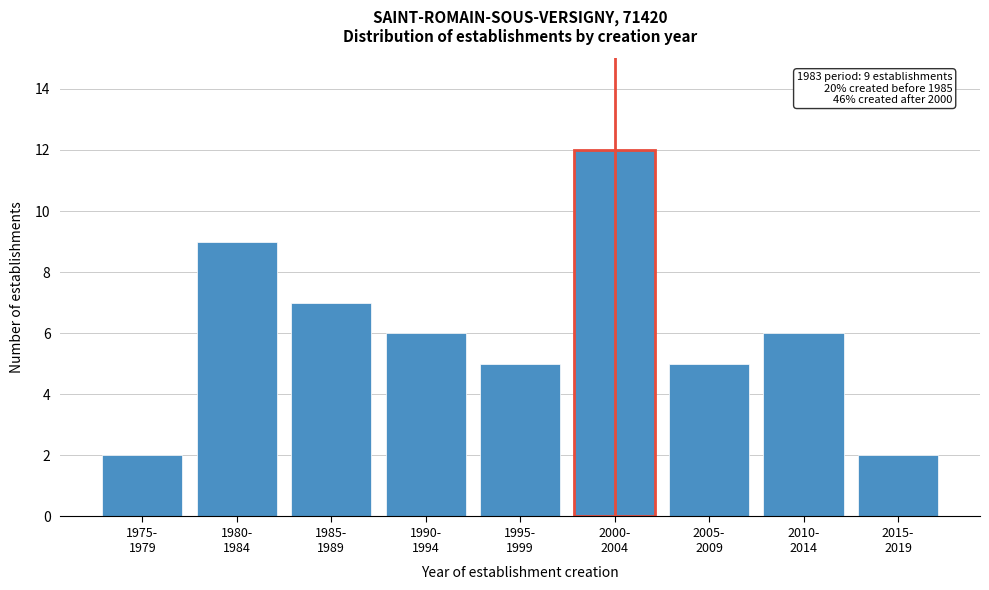

Reading left to right, transcribe all the data shown in this chart.

2	9	7	6	5	12	5	6	2